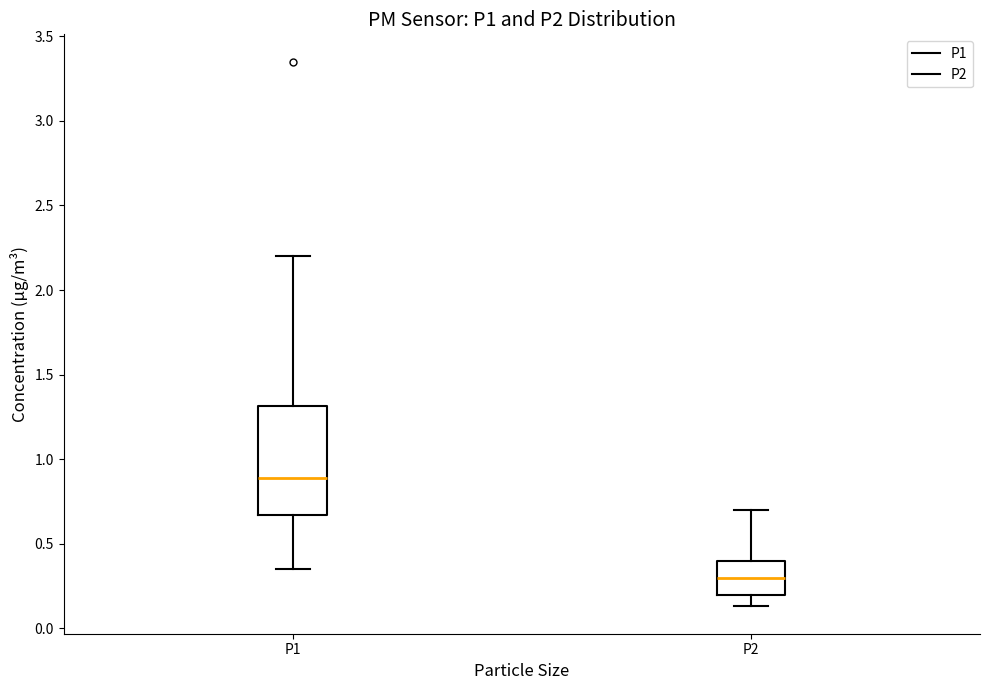

Where does the lower whisker of the box for P1 end on the y-axis? The values are not printed on the chart, so give them approximately, as read against the axis.

0.35